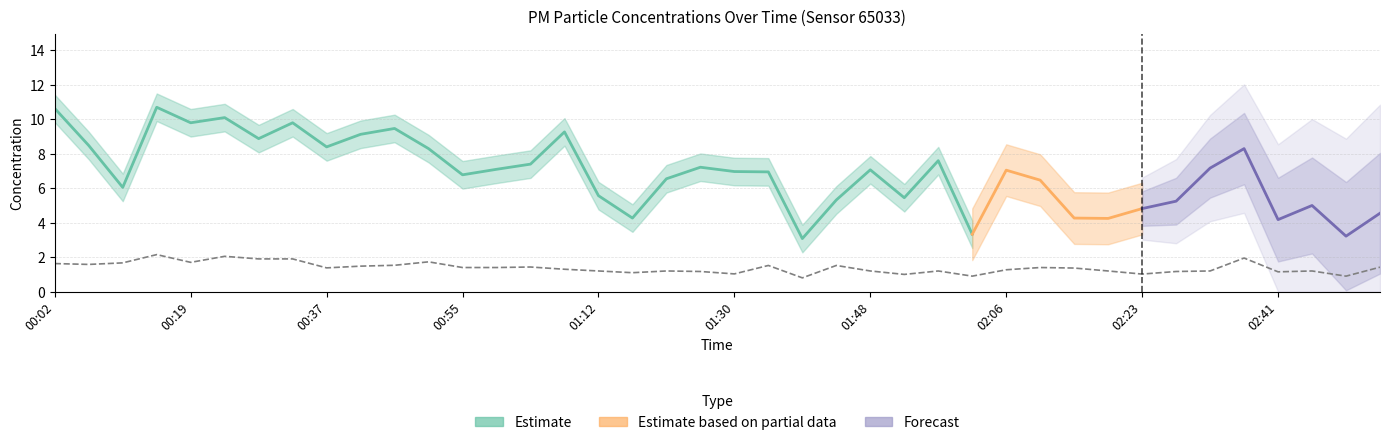

At which category does the data reach its first local peak?

00:15